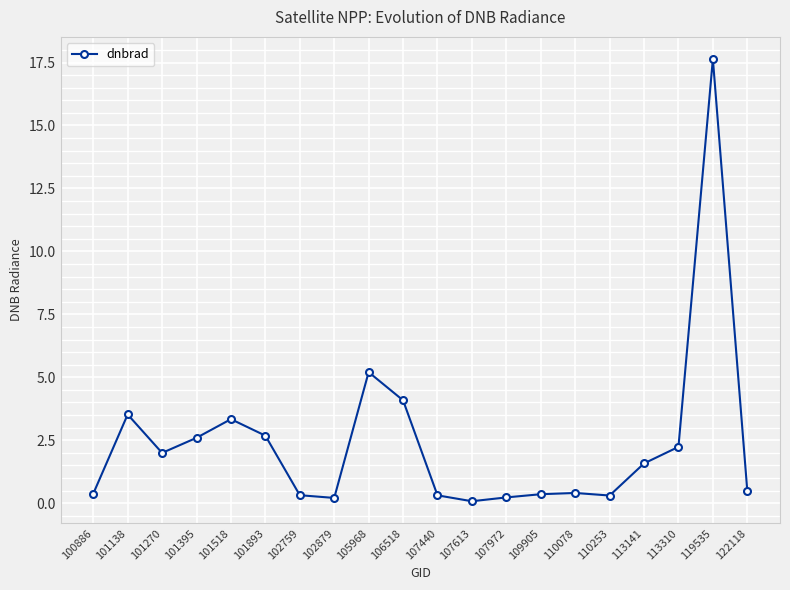

At which label is the value closest to 8?

105968